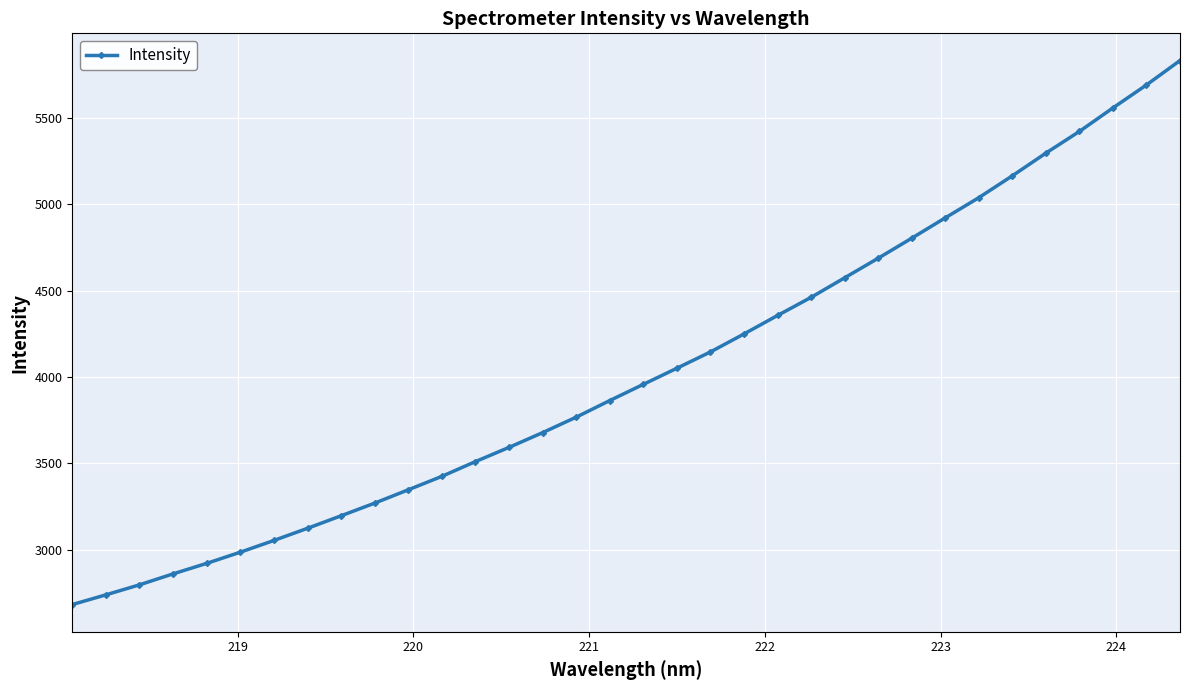

What is the average value?

4030.1